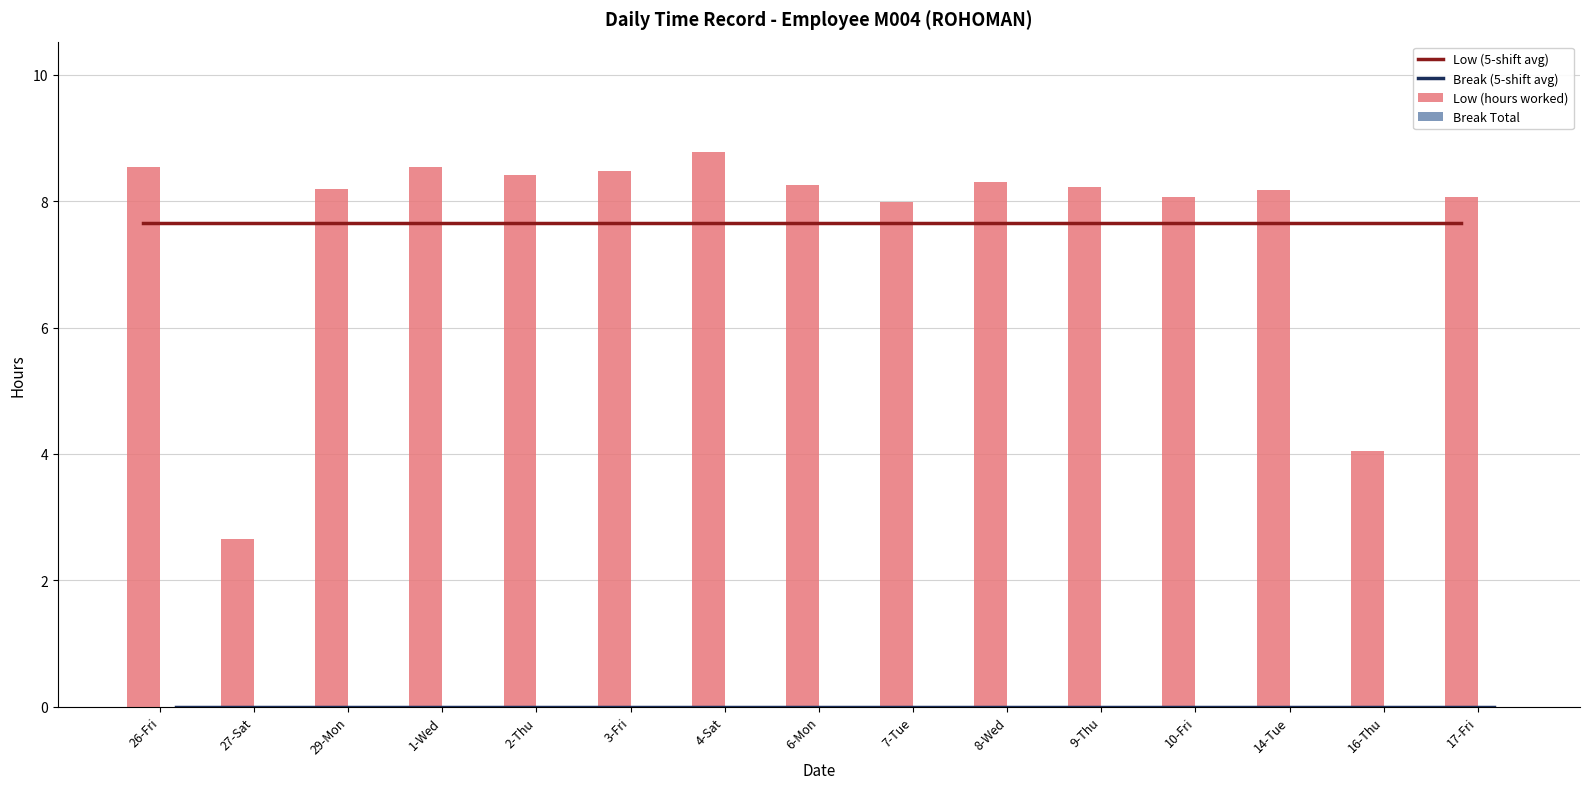

Which series changed the most between 29-Mon and 8-Wed?

Low (hours worked)